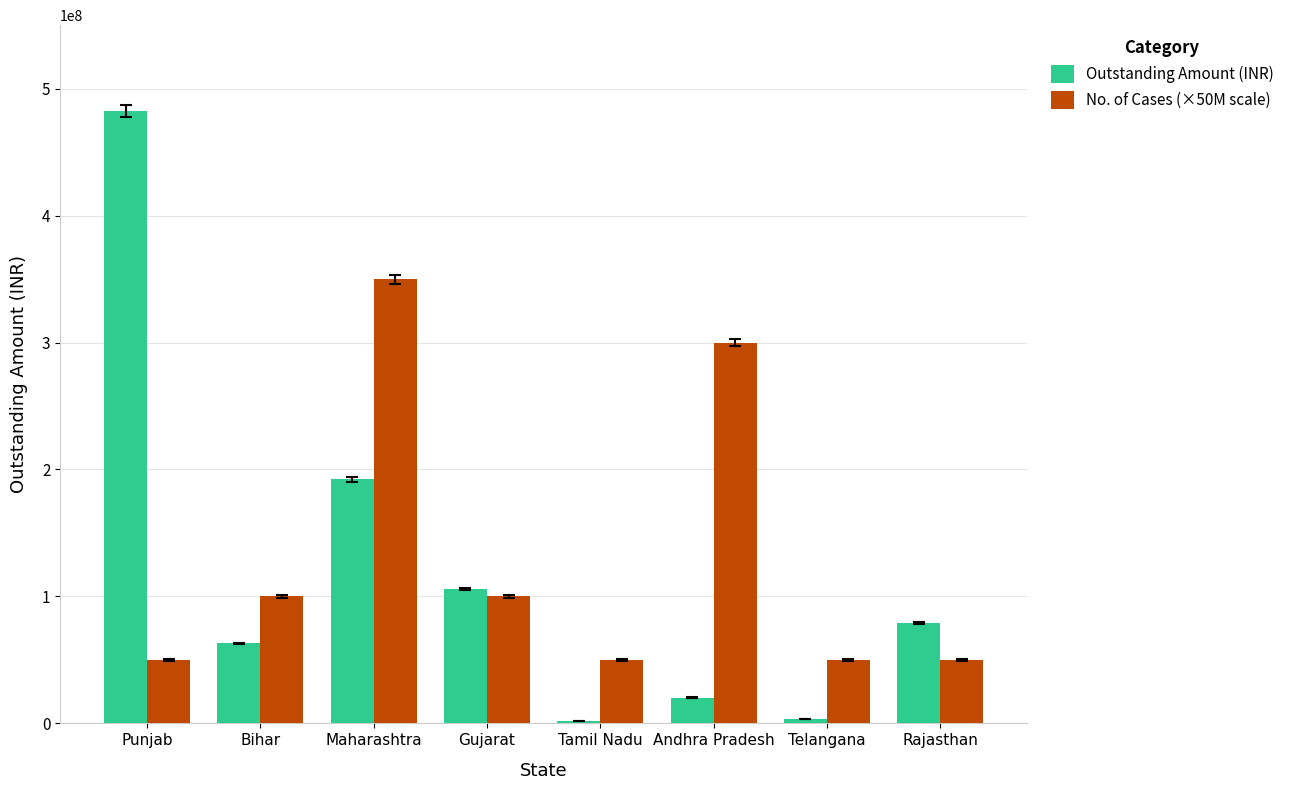

The value of Outstanding Amount (INR) at Tamil Nadu is 2081710.0. True or false?

True